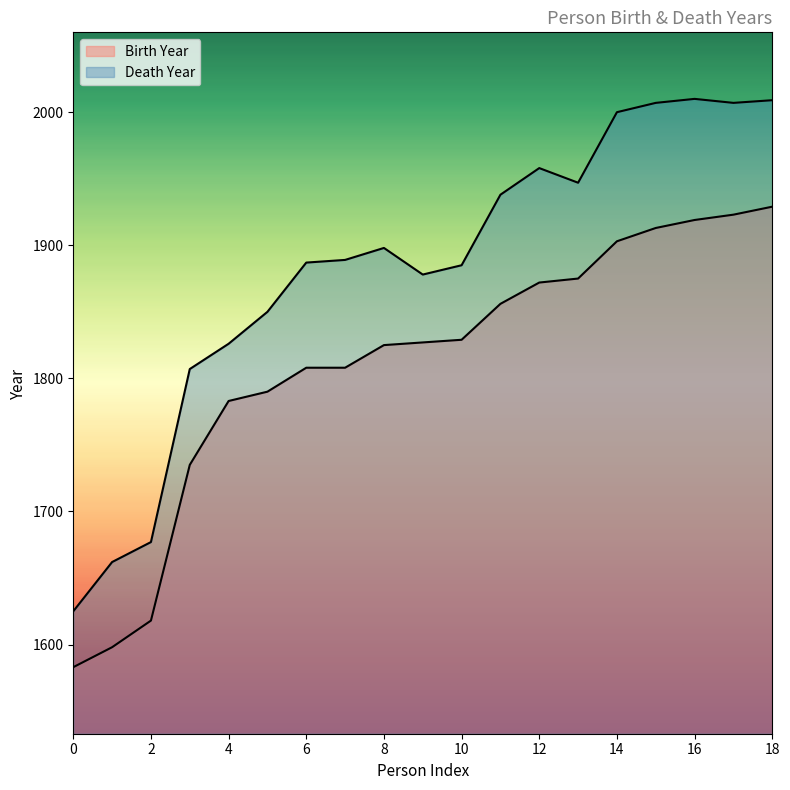

Does the chart display data point markers on the line(s)?

No